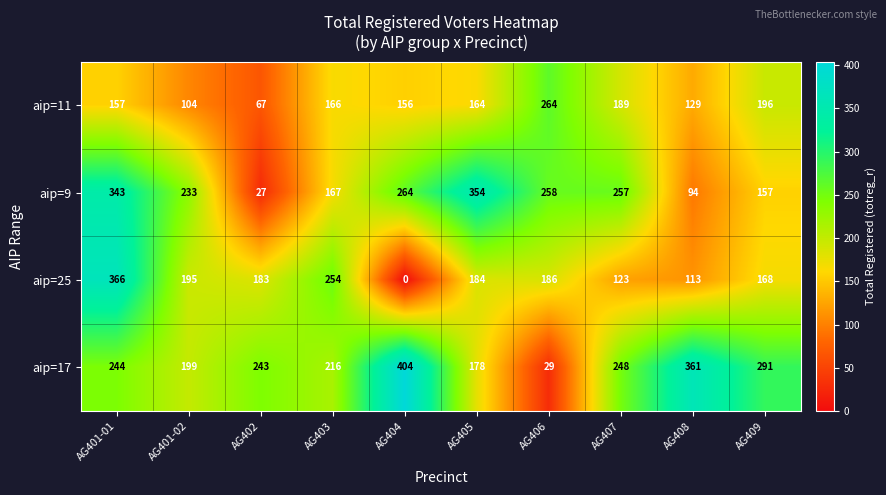

Rank the series at AG407 from highest to lowest value.

aip=9, aip=17, aip=11, aip=25